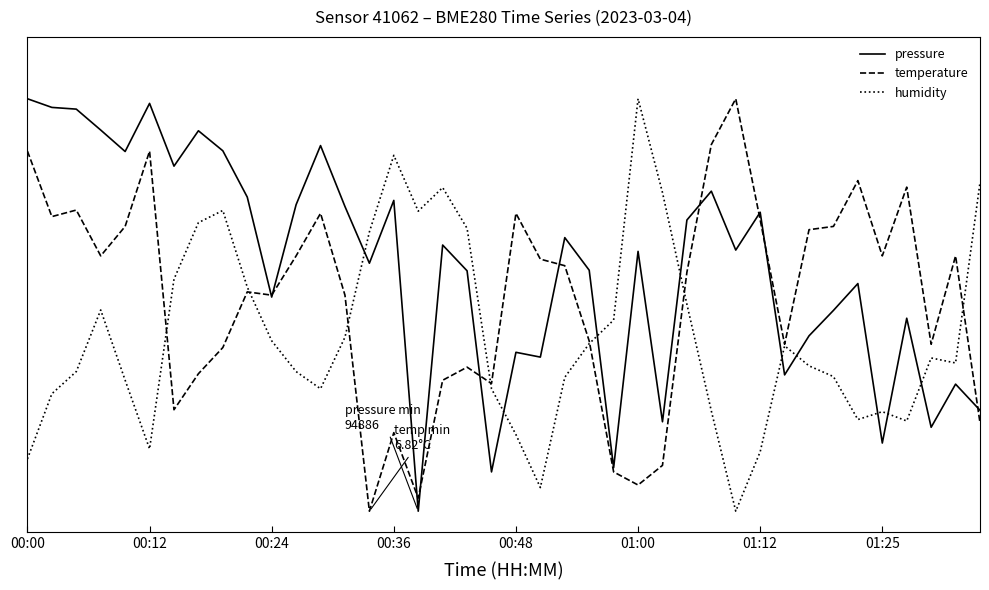

How many interior local valleys does the humidity series have?

8